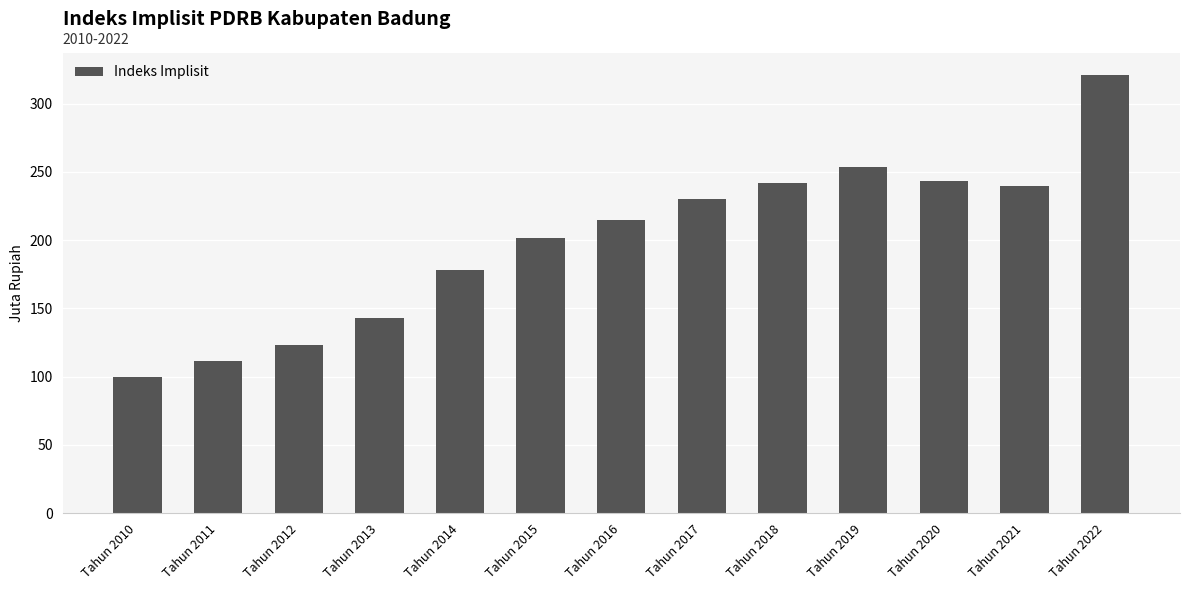

Is it true that the value at Tahun 2014 is 178.1?

True